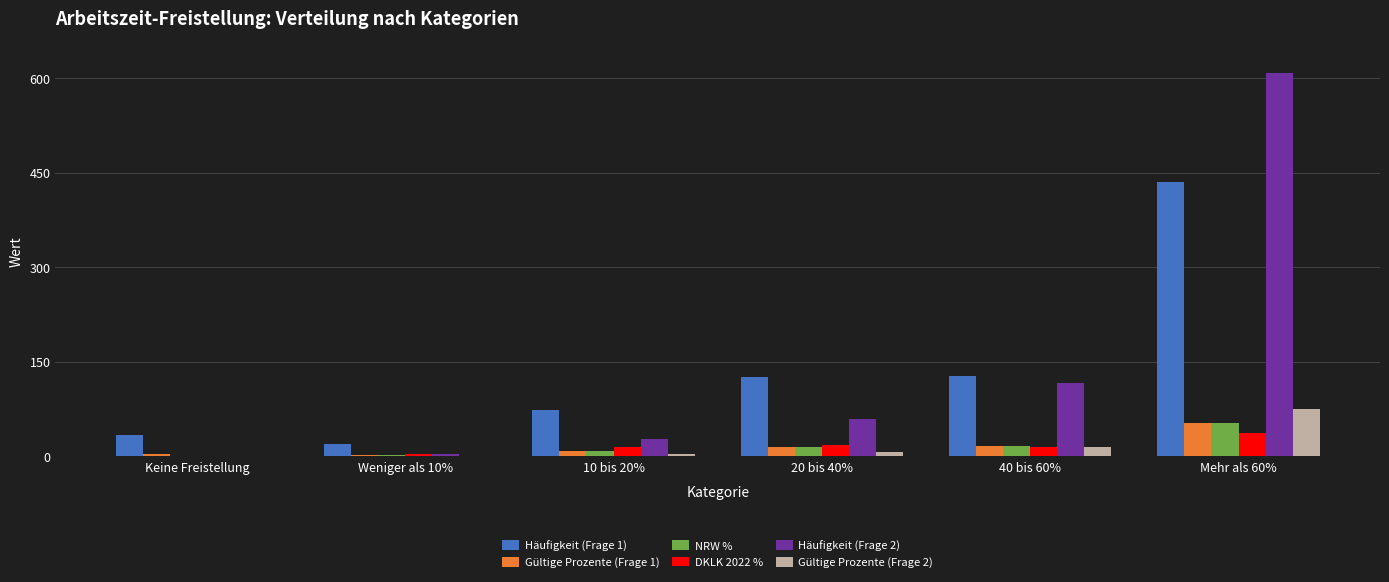

What is the total value across all series at 40 bis 60%?

303.9